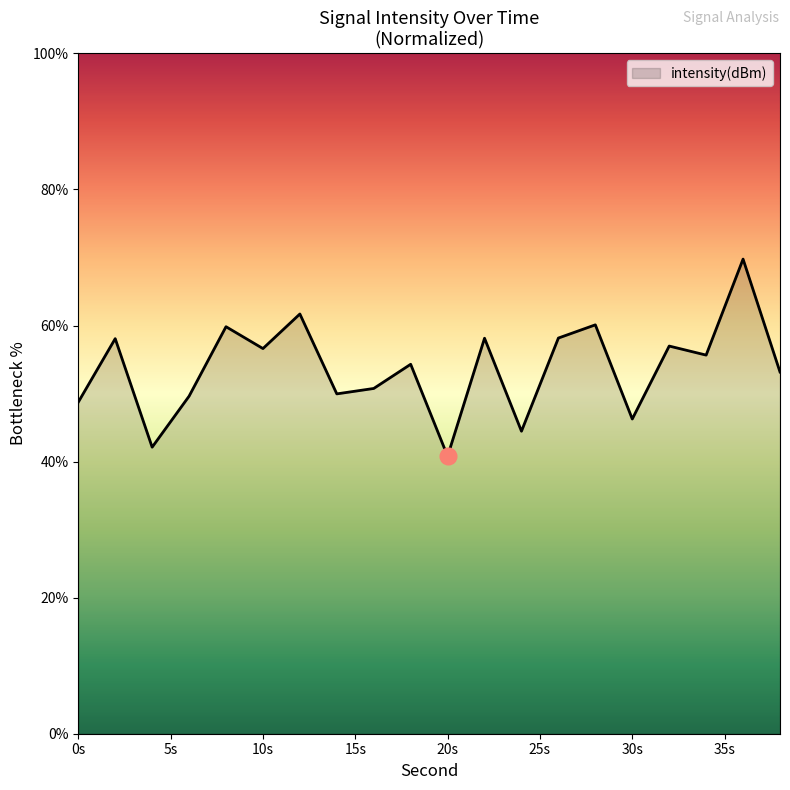

Count the number of categories in the chart.

20